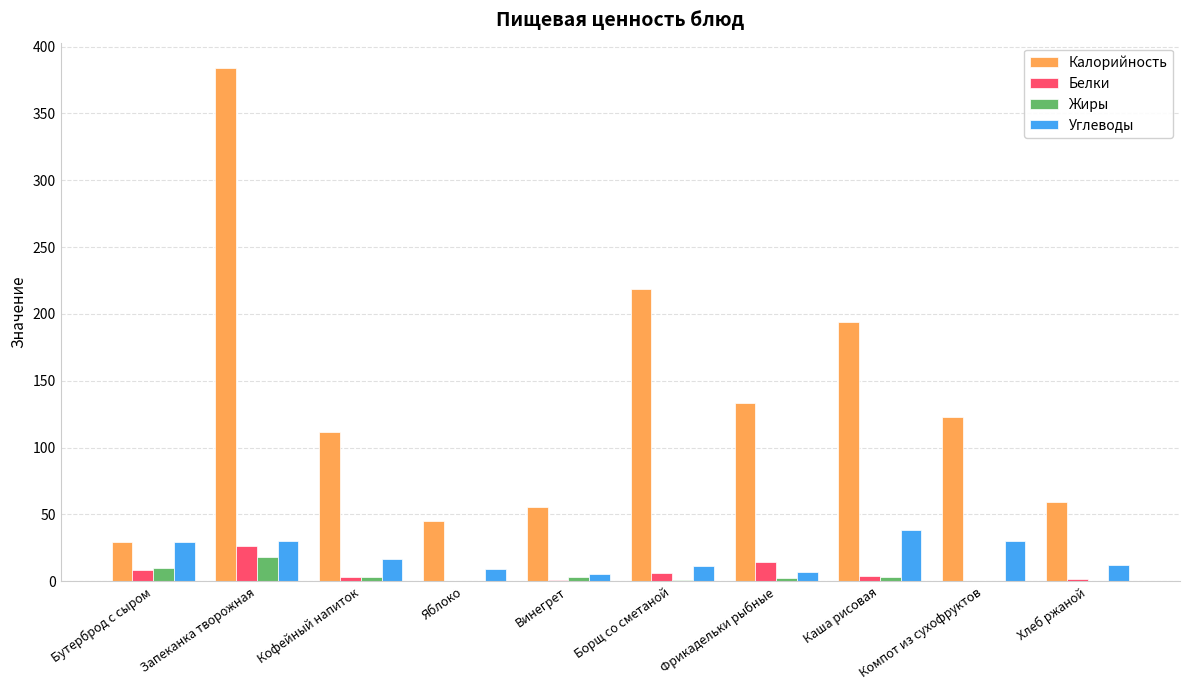

Count the number of categories in the chart.

10